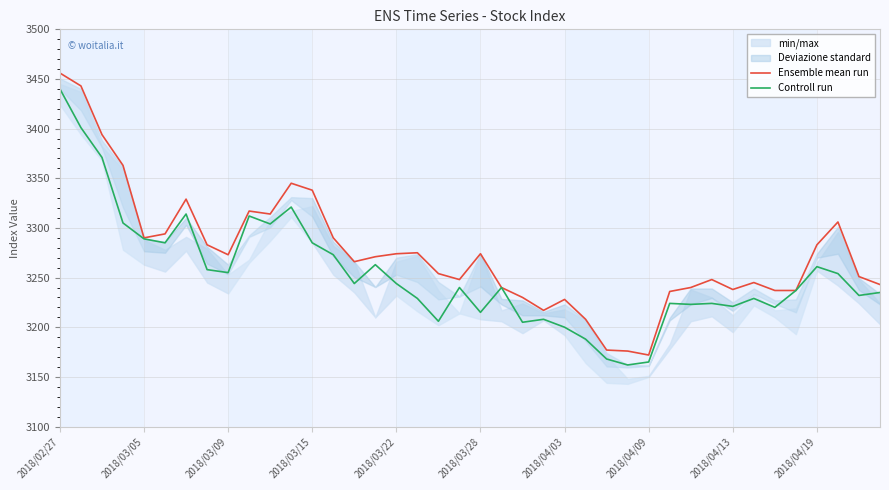

Which series has the largest total across all categories?

Ensemble mean run